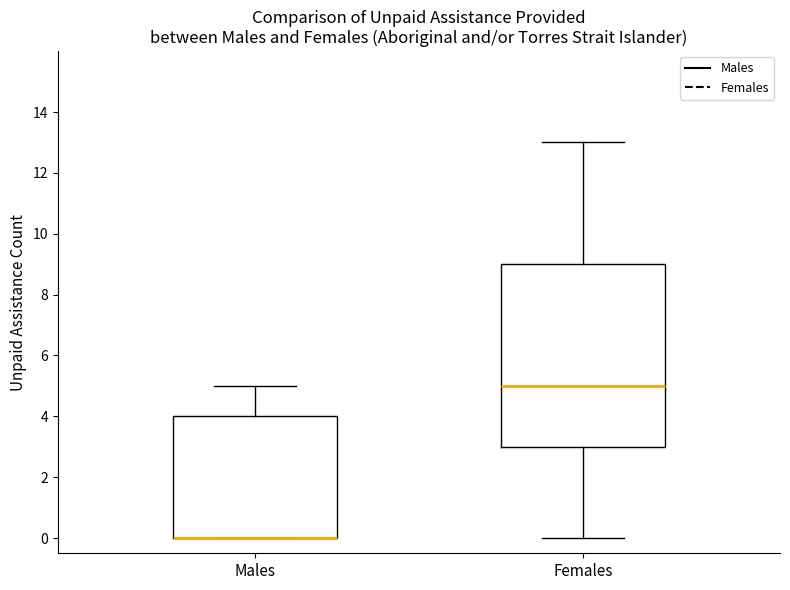

Reading left to right, transcribe this box plot: for each box, give where its median line is, the range the box spans, and where its two whiskers end, as read against the y-axis. The values are not printed on the chart, so give them approximately, as read against the axis.

Males: median 0 (drawn on the box's lower edge), box 0 to 4, whiskers 0 to 5
Females: median 5, box 3 to 9, whiskers 0 to 13